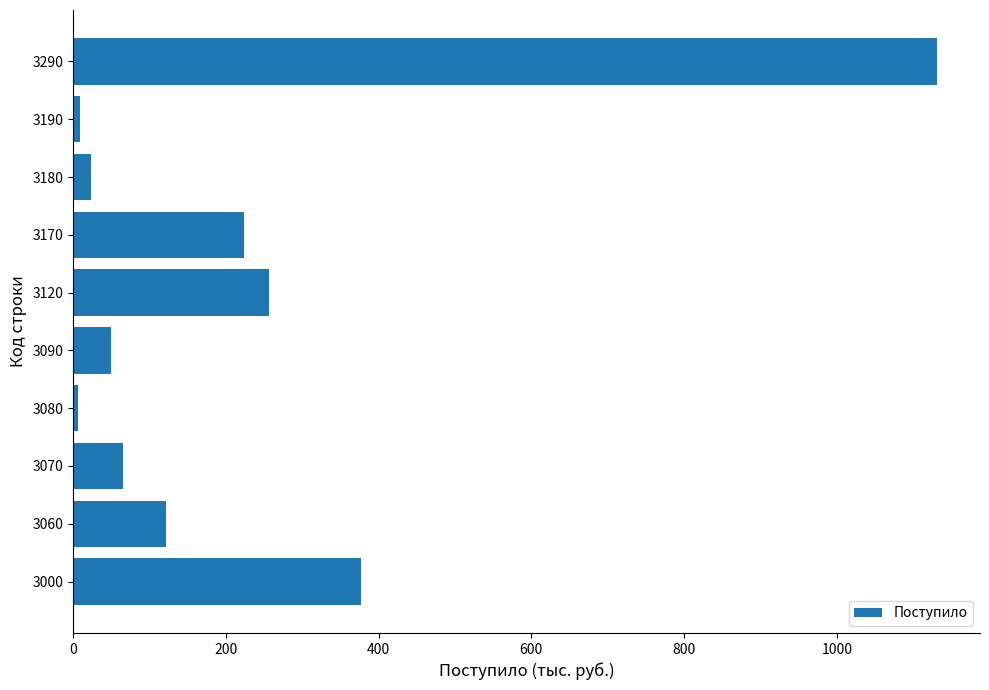

What is the ratio of the value at 3170 to the value at 3120?

0.9